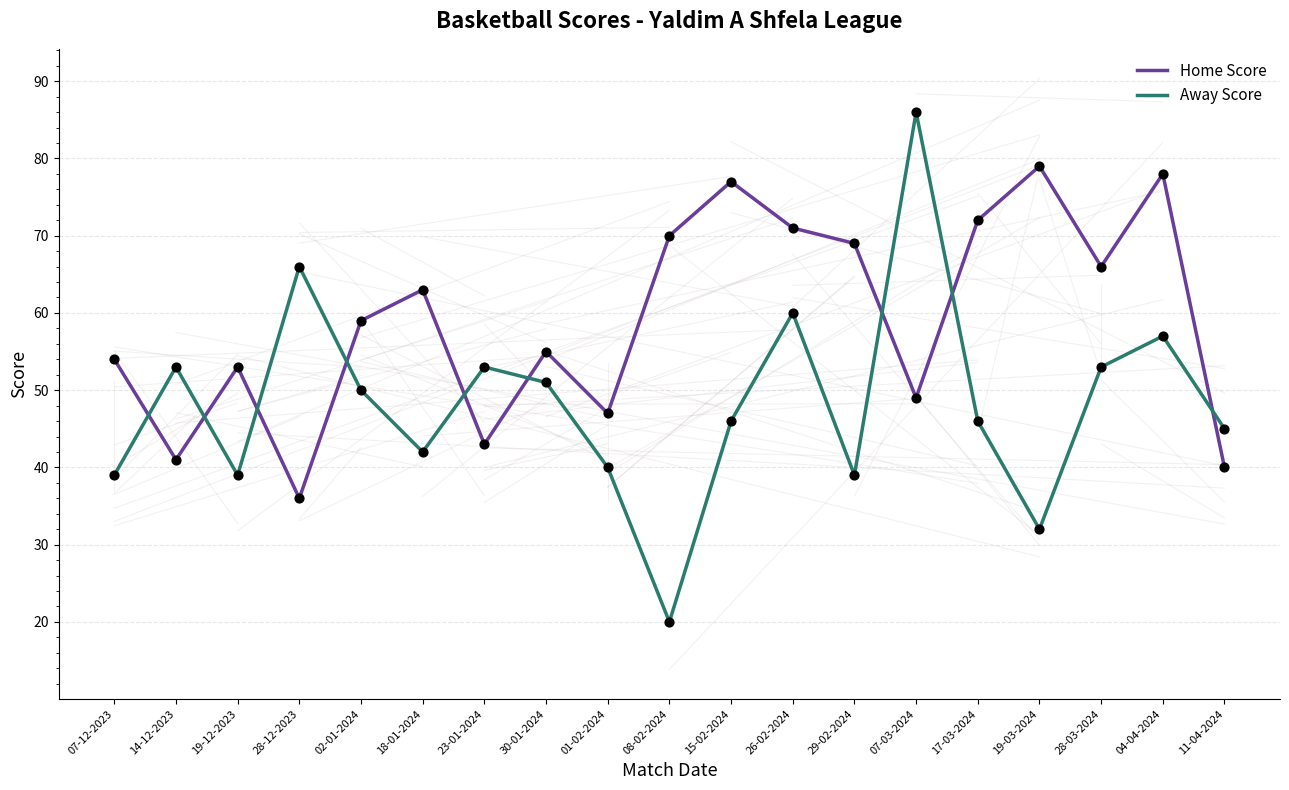

What is the difference between the highest and lowest values at 23-01-2024?

10